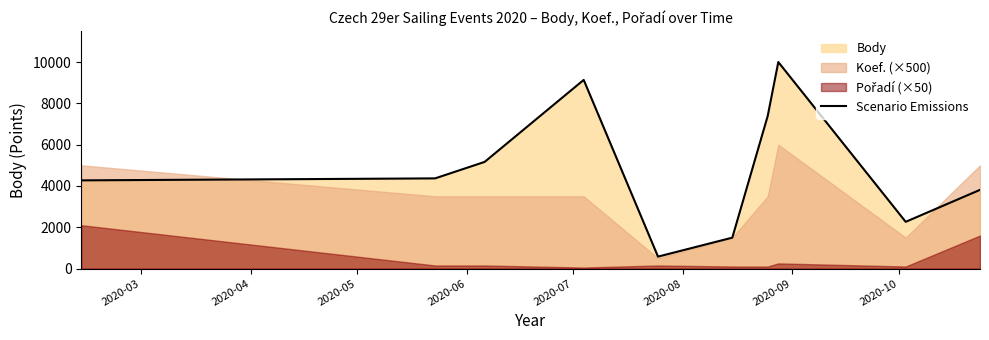

What is the lowest value of the Scenario Emissions series?

578